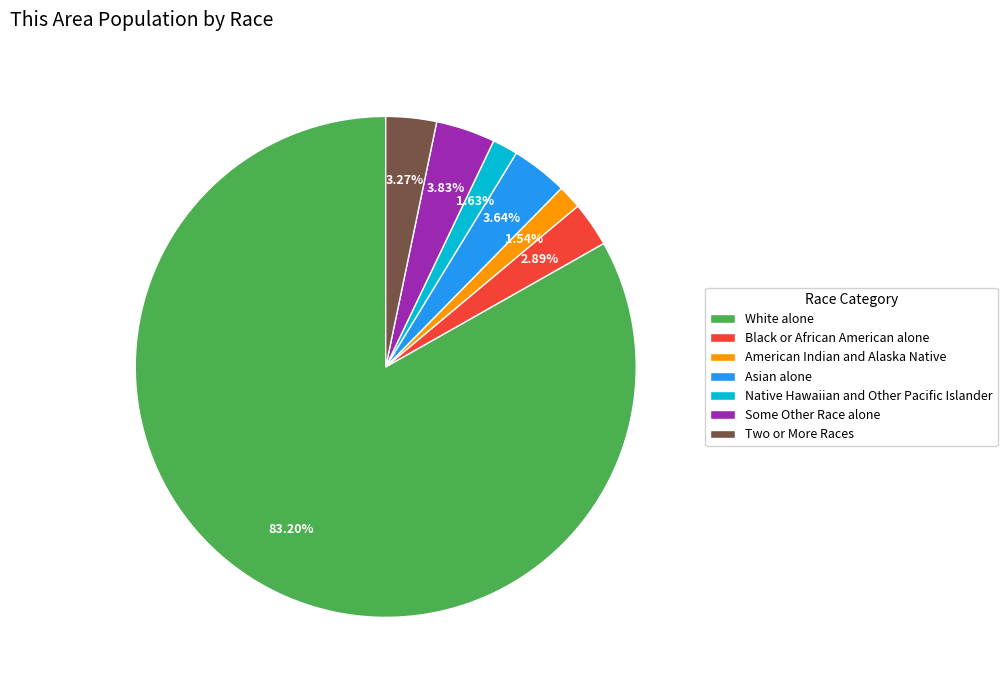

How many segments does this pie chart have?

7